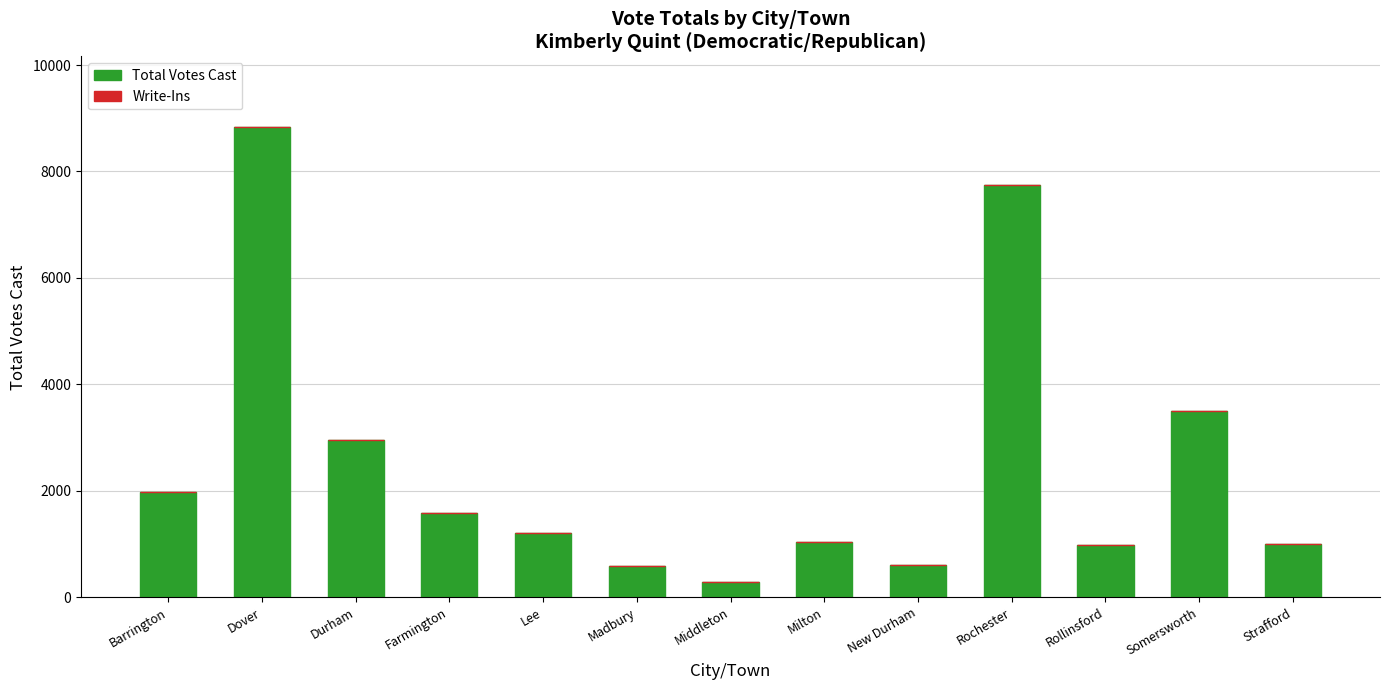

How many categories are shown in the chart?

13